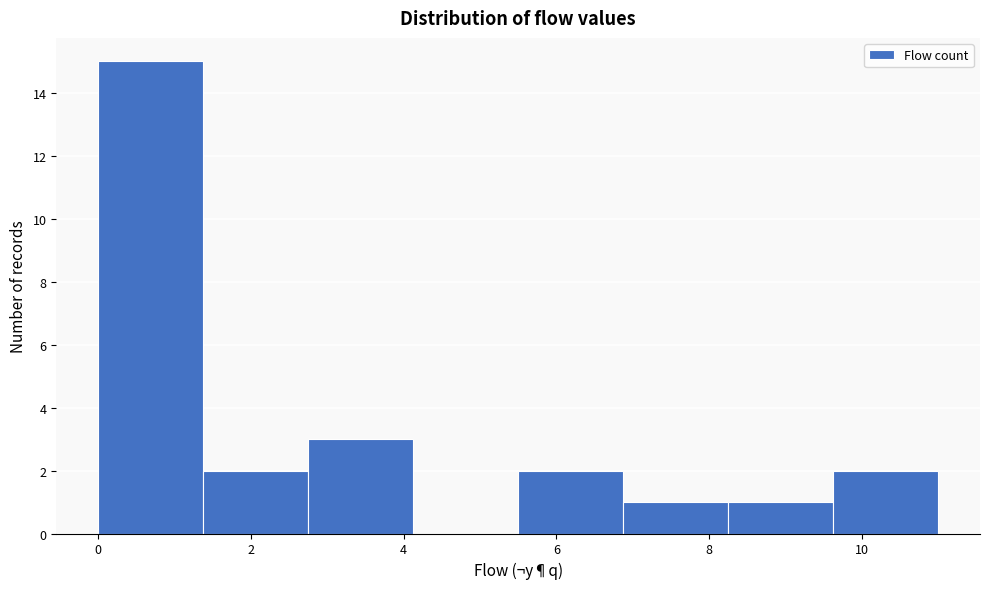

Reading left to right, list every bar in this chart as the range it spans on the x-axis followed by its height. Neither the bar edges nor the heights are printed on the chart, so give them approximately, as read against the axes.

0.0 to 1.4: 15
1.4 to 2.8: 2
2.8 to 4.2: 3
4.2 to 5.6: 0
5.6 to 6.8: 2
6.8 to 8.2: 1
8.2 to 9.6: 1
9.6 to 11.0: 2